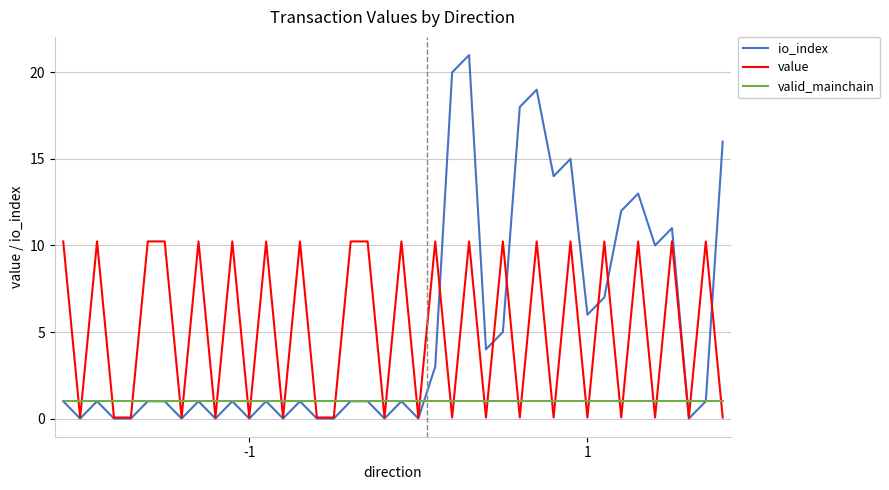

What is the difference between the maximum and minimum values in the io_index series?

21.0